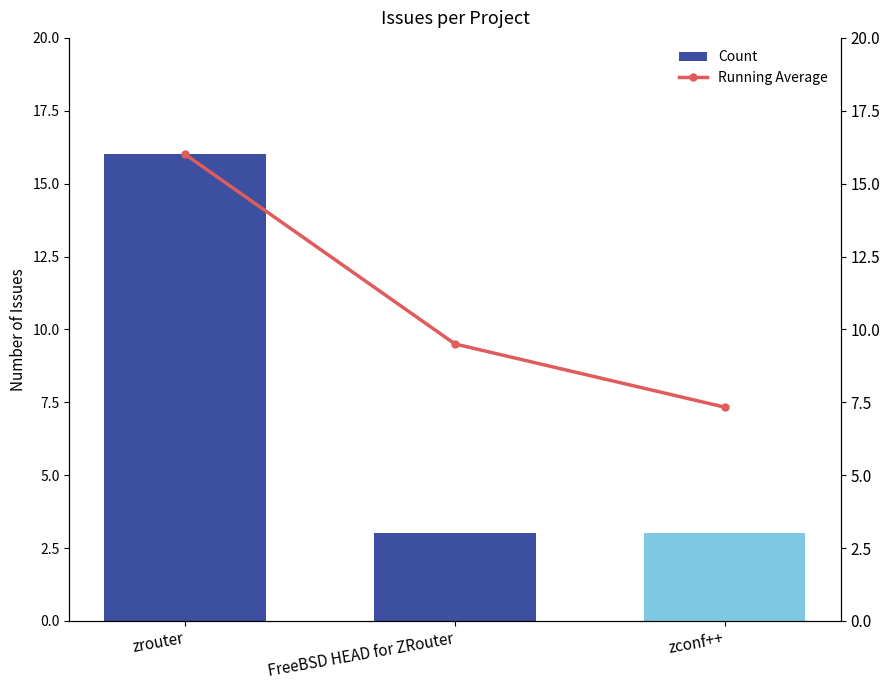

How many groups of bars are there?

3